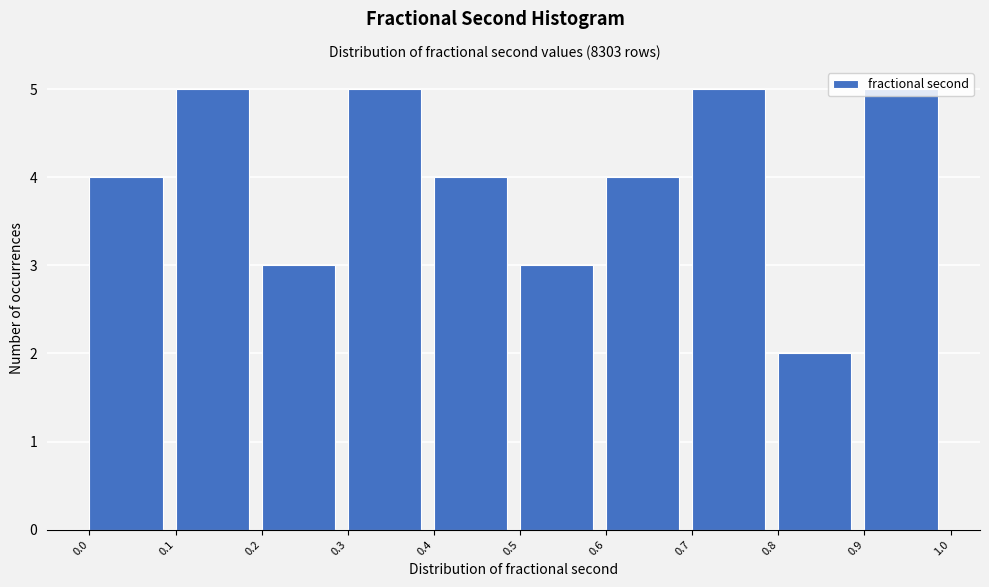

How tall is the bar that spans 0.4 to 0.5 on the x-axis? The values are not printed on the chart, so give them approximately, as read against the axis.

4